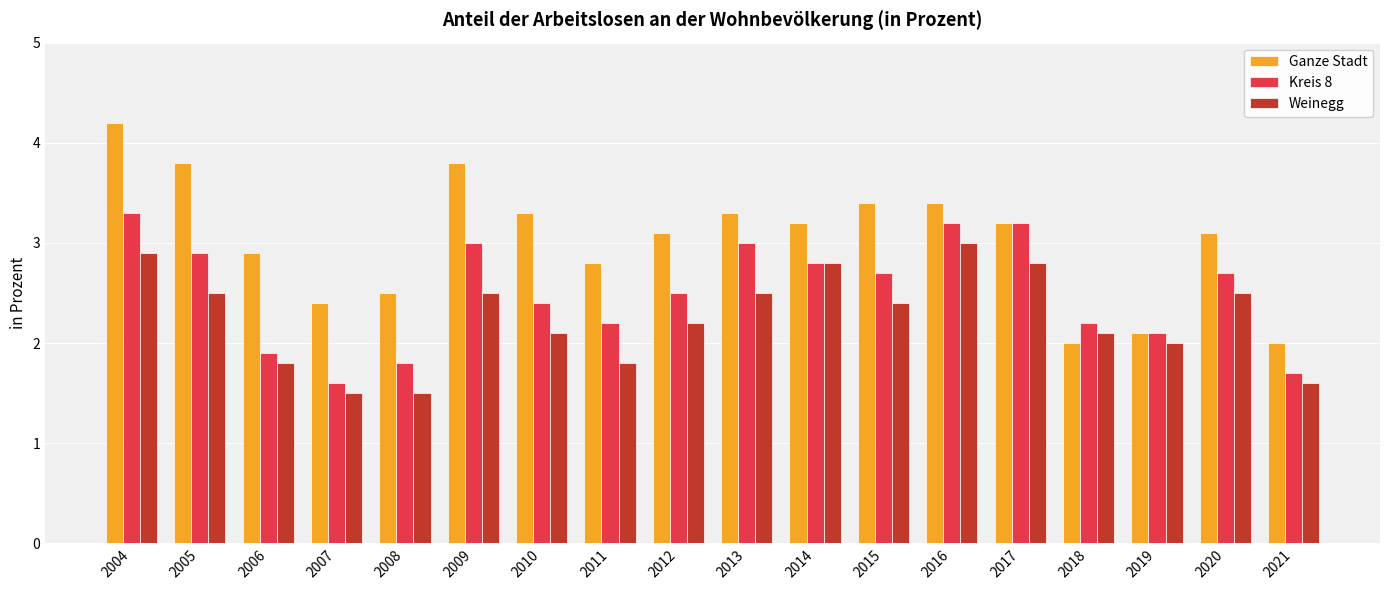

What value does the Kreis 8 series have at 2010?

2.4